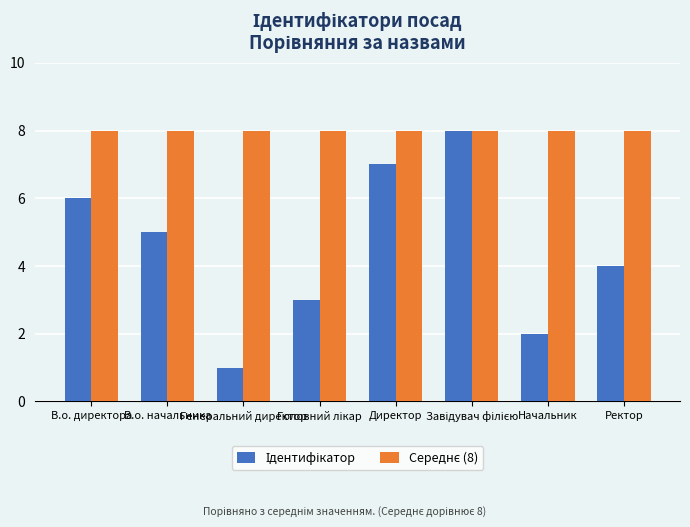

What is the label of the 7th bar from the left?

Начальник